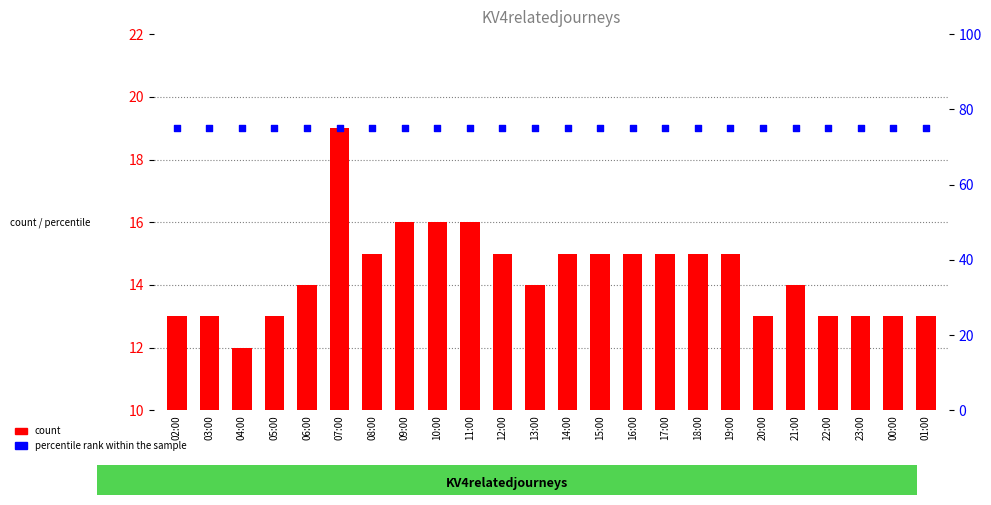

At which category is the sum across all series the highest?

07:00